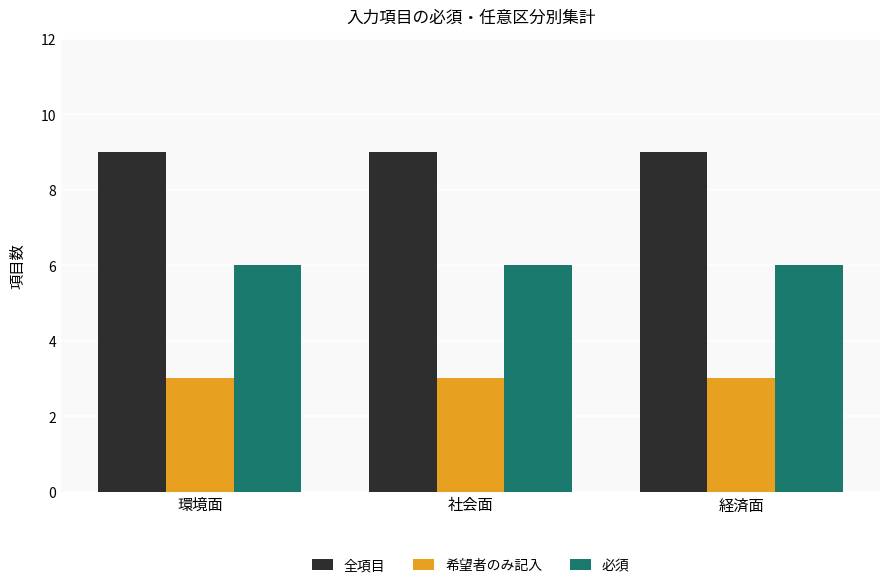

The 必須 series shows 6 at 環境面. True or false?

True